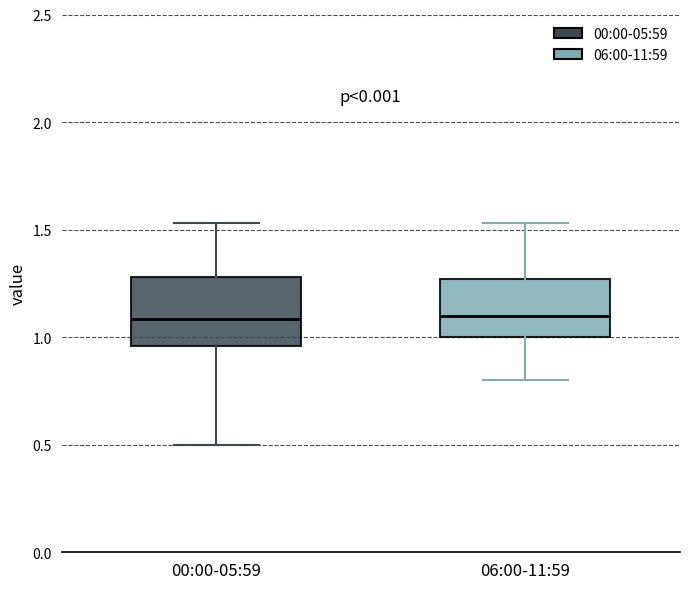

Reading left to right, read every box against the y-axis: the position of its median line, the range the box covers, and the ends of its whiskers. The values are not printed on the chart, so give them approximately, as read against the axis.

00:00-05:59: median 1.10, box 0.95 to 1.30, whiskers 0.50 to 1.55
06:00-11:59: median 1.10, box 1.00 to 1.25, whiskers 0.80 to 1.55